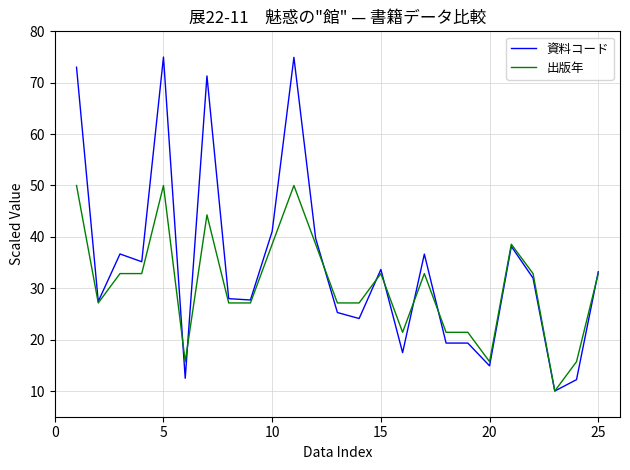

Which series has the largest total across all categories?

資料コード